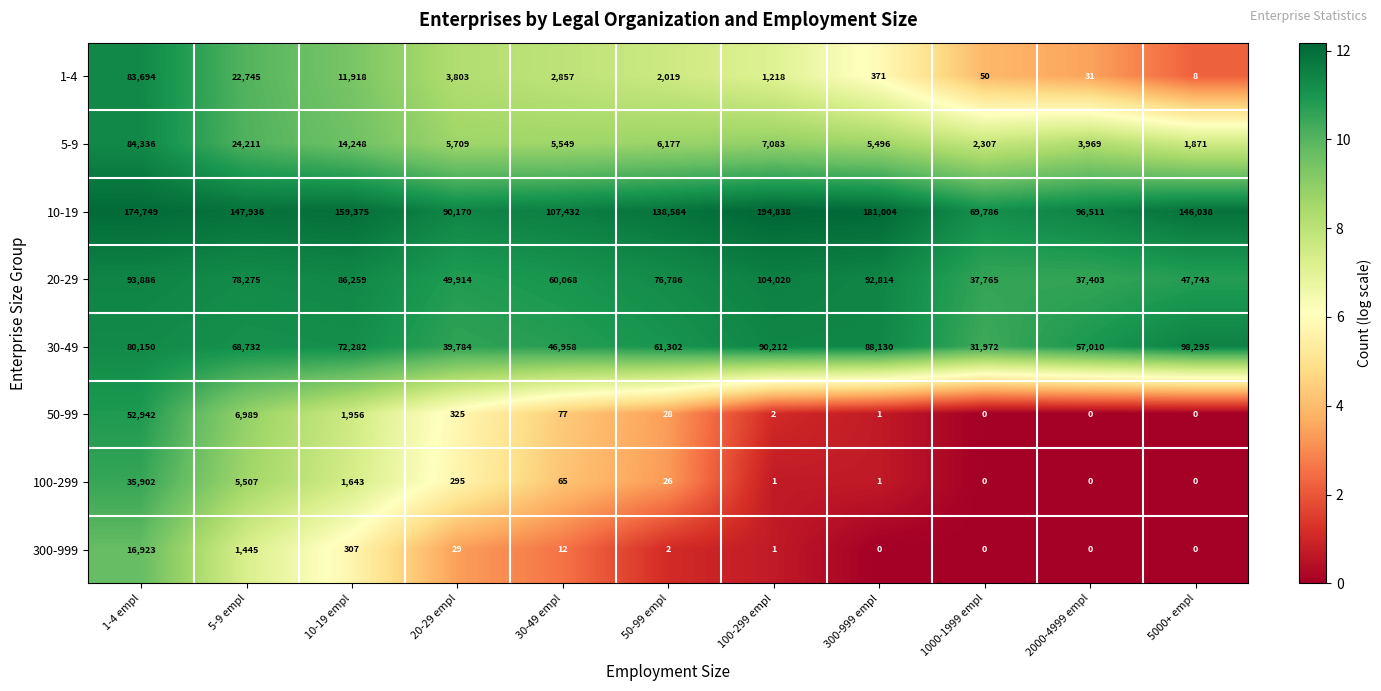

What is the total value across all series at 1-4 empl?

622582